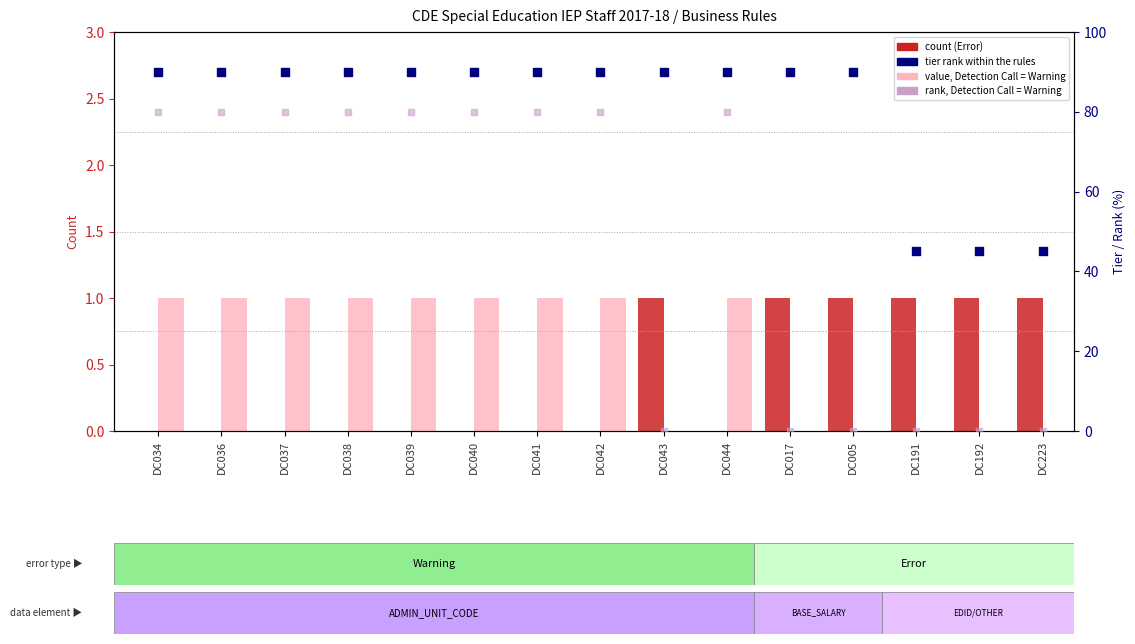

What is the total value across all series at DC034?

171